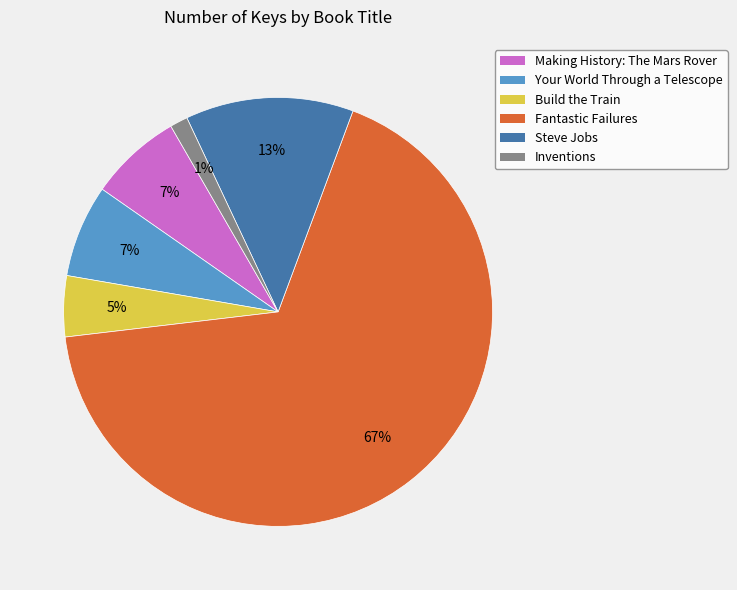

Which category has the biggest portion of the pie?

Fantastic Failures